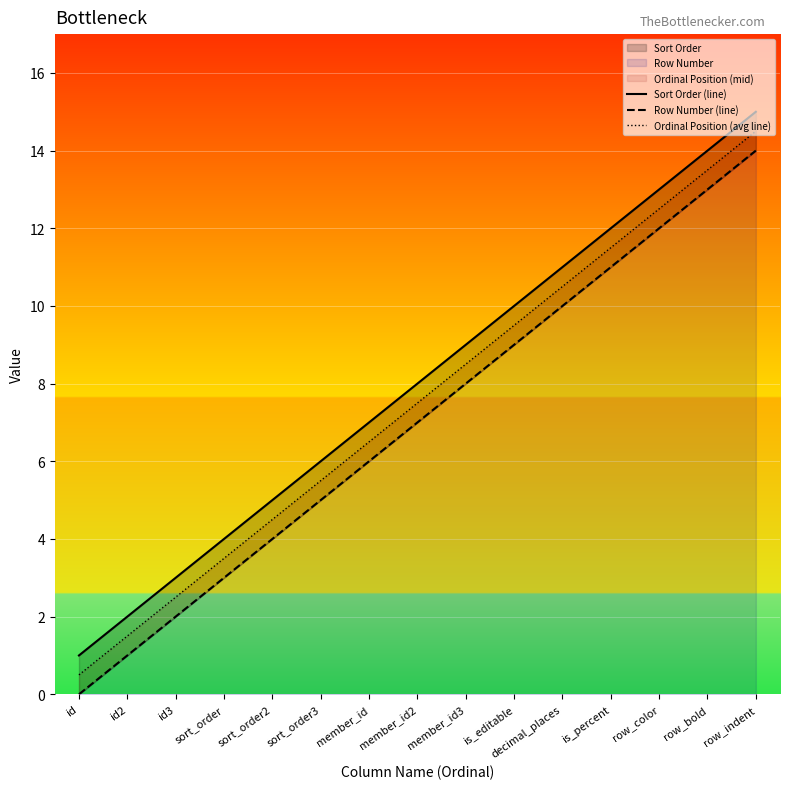

What is the label of the 14th point from the left?

row_bold